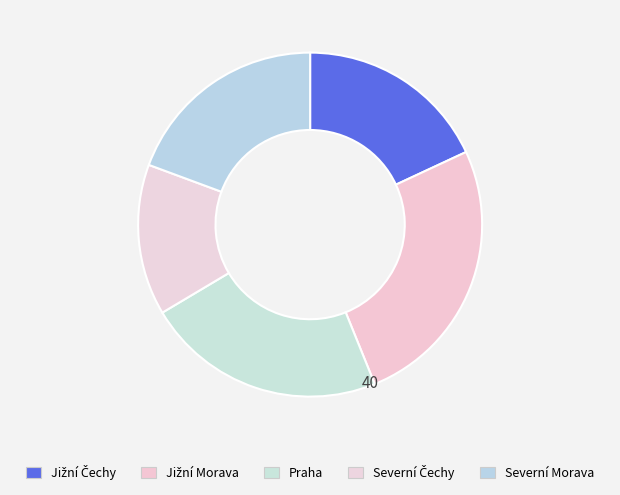

Is Jižní Čechy the majority of the pie?

No